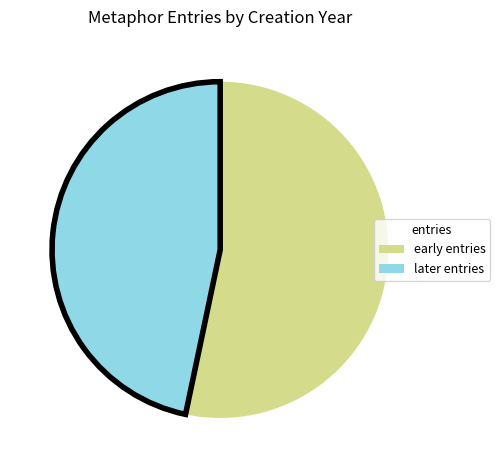

Does any single category account for the majority?

Yes